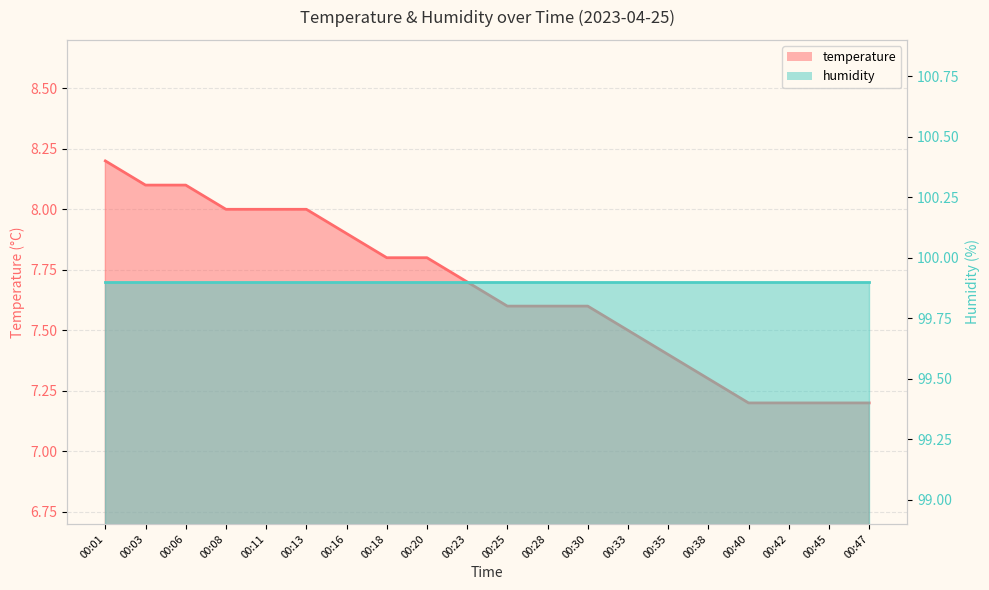

What is the minimum value shown in the chart?

7.2